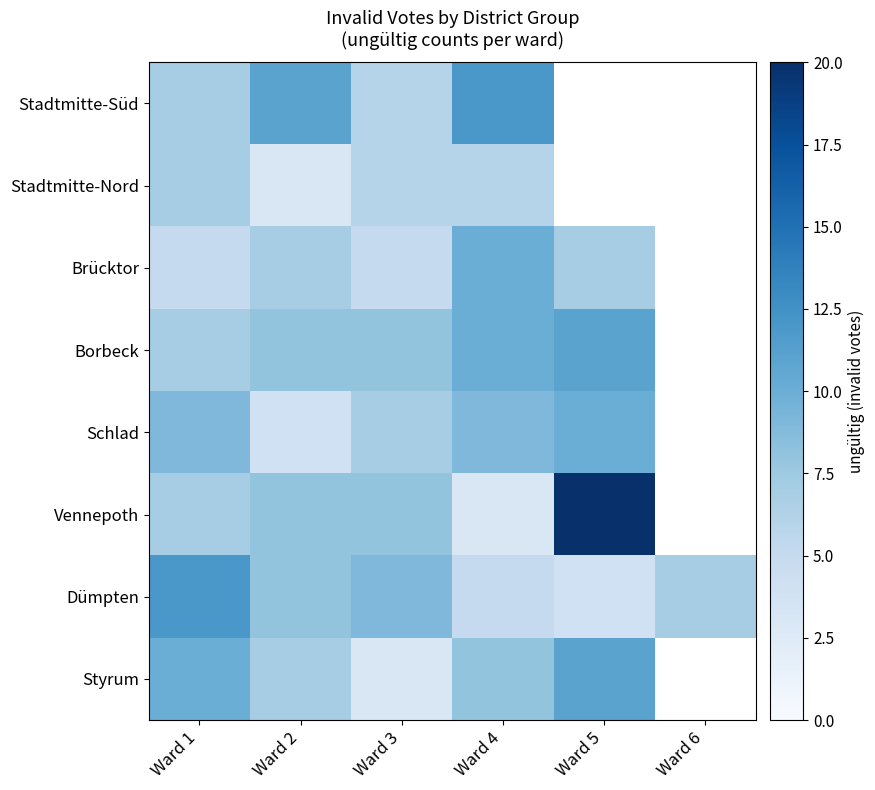

At which category is the sum across all series the highest?

Ward 1